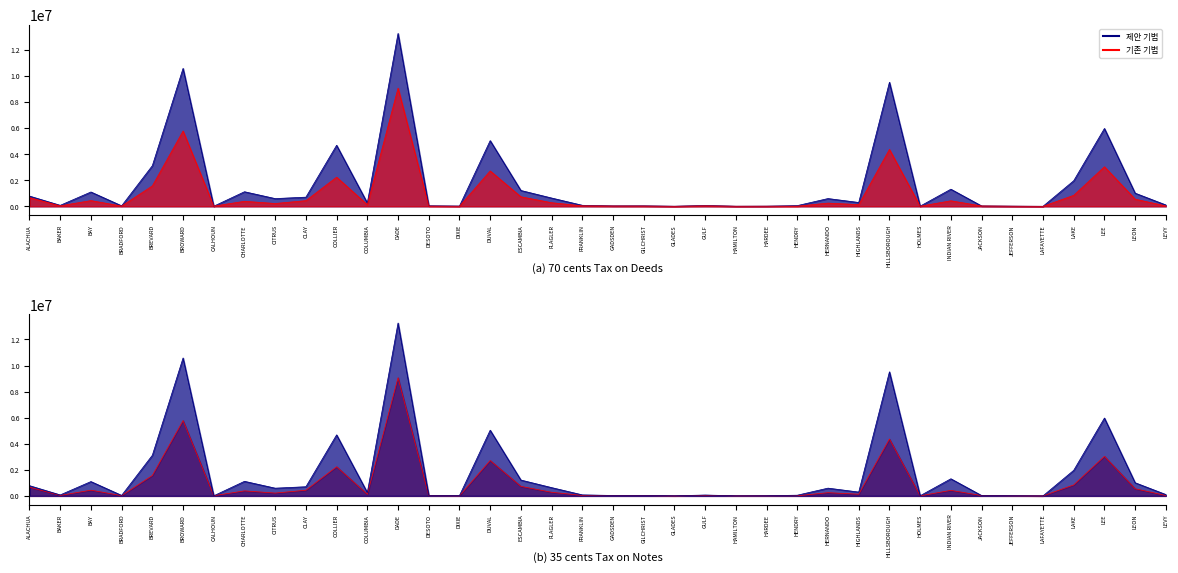

Rank the series by their maximum value, from highest to lowest.

70 cents Tax on Deeds, 35 cents Tax on Notes